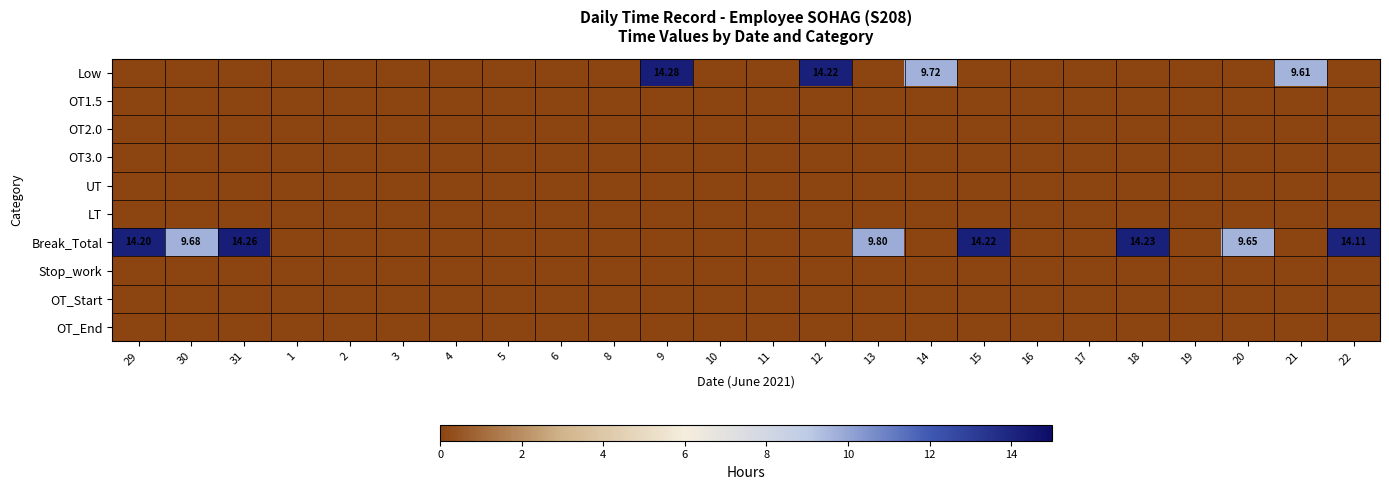

Which category has the highest value in the Break_Total series?

31